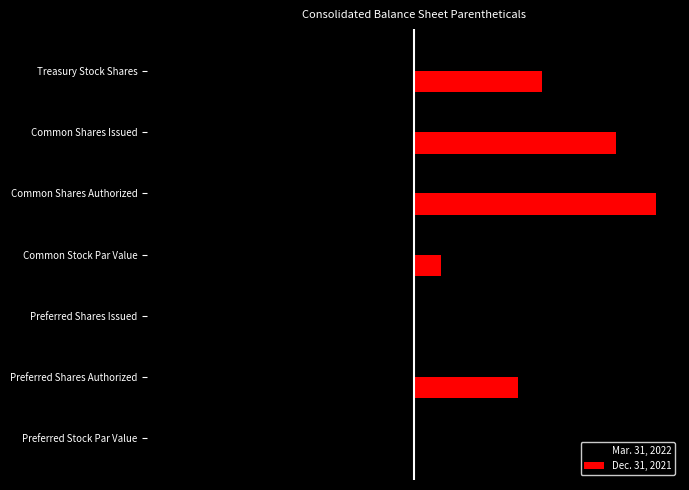

What are all the series names shown in the legend?

Mar. 31, 2022, Dec. 31, 2021